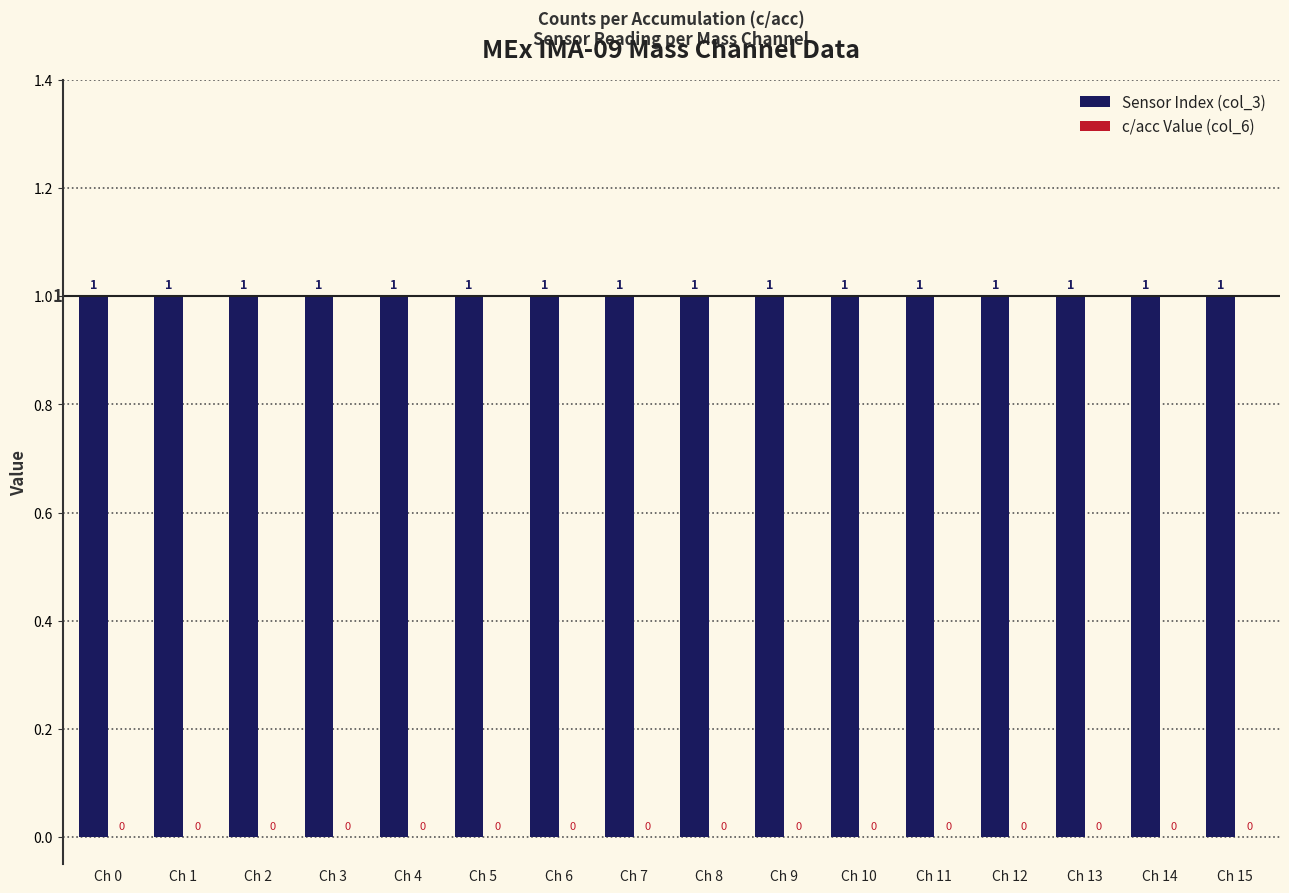

How many data points does each series have?

16